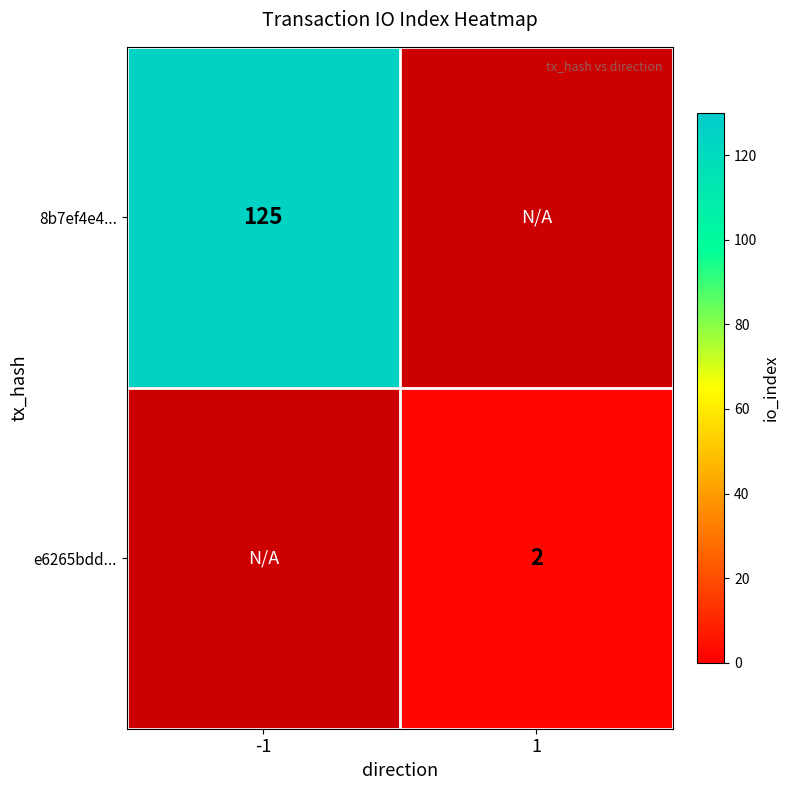

Is the value of 8b7ef4e4... at -1 greater than the value of e6265bdd... at 1?

Yes